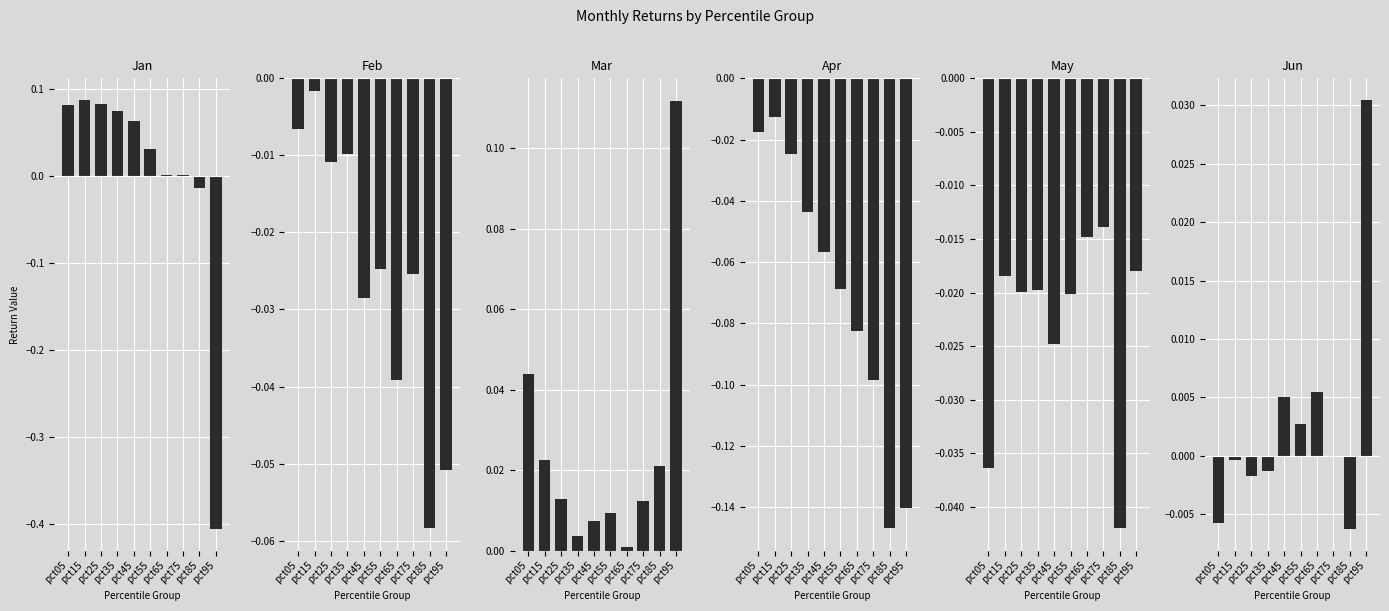

What are all the series names shown in the legend?

Jan, Feb, Mar, Apr, May, Jun